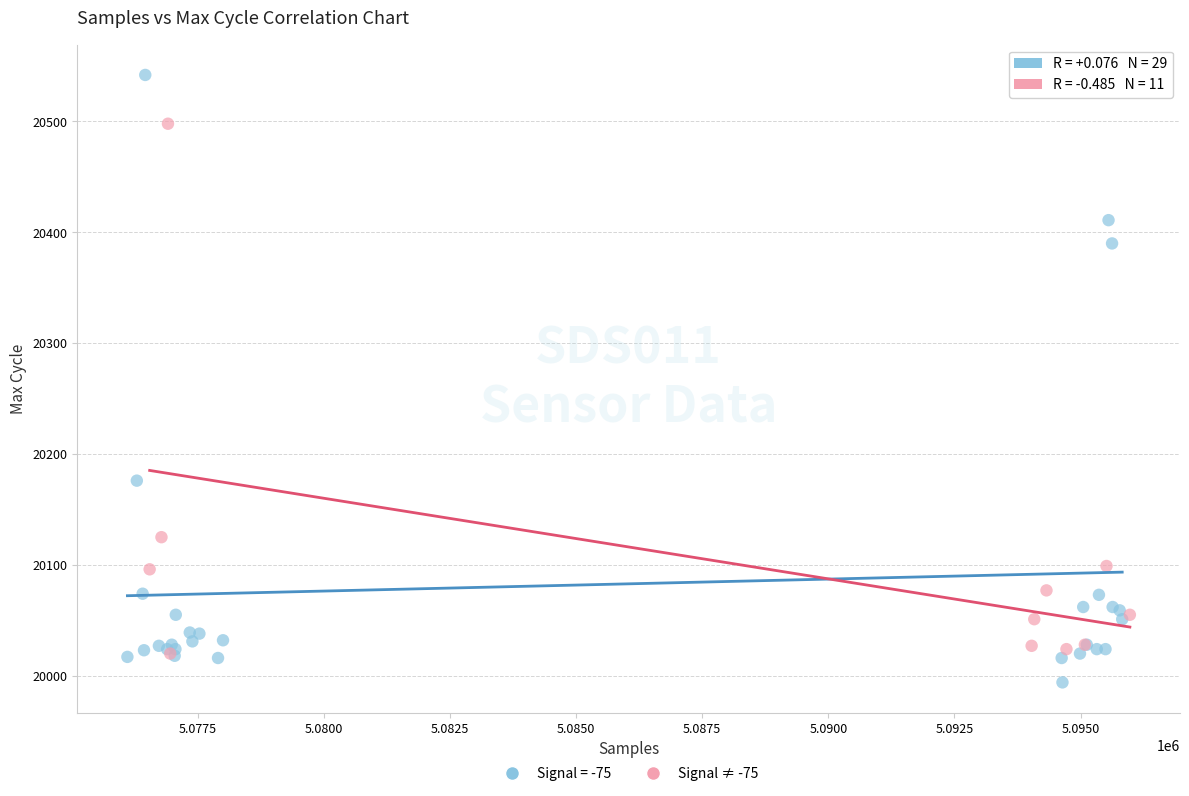

Which series reaches the minimum Y coordinate?

Signal = -75